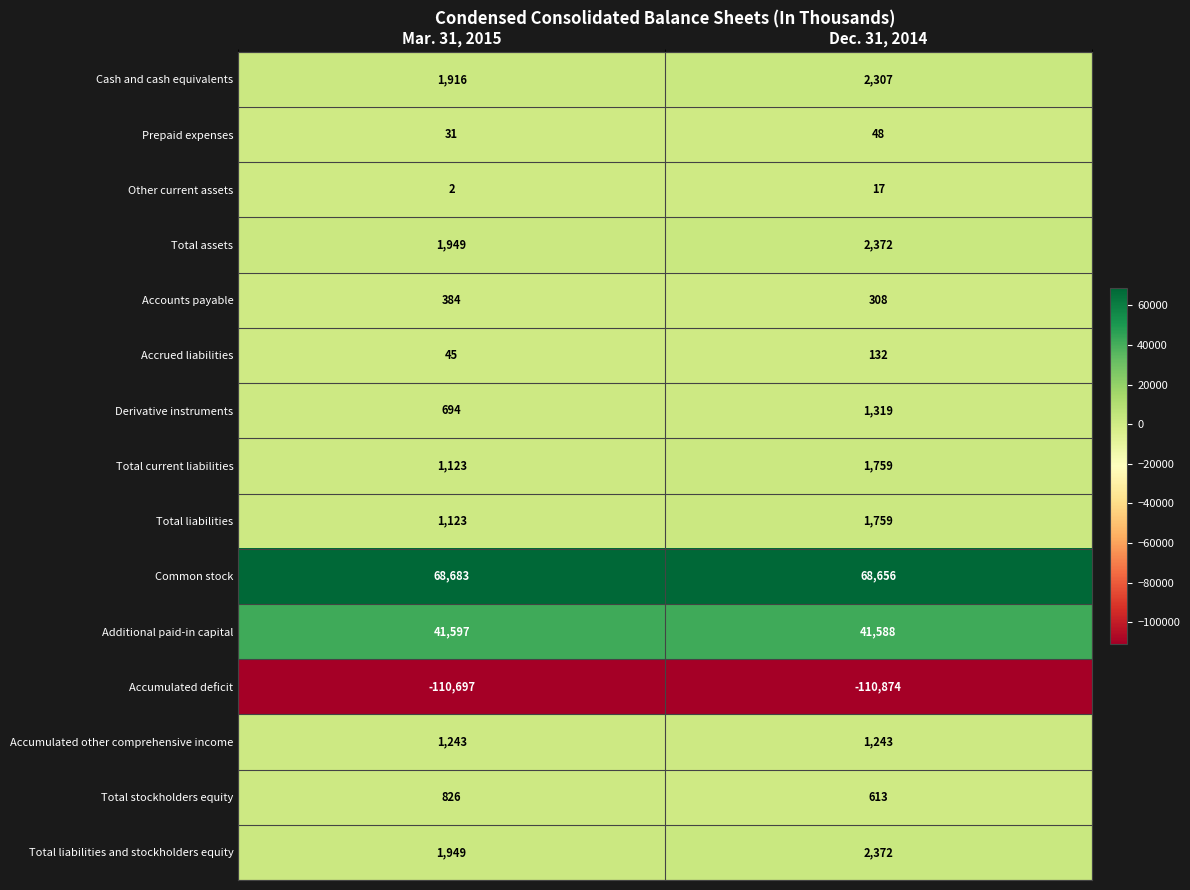

Where is Accrued liabilities nearest to the value 88?

Mar. 31, 2015